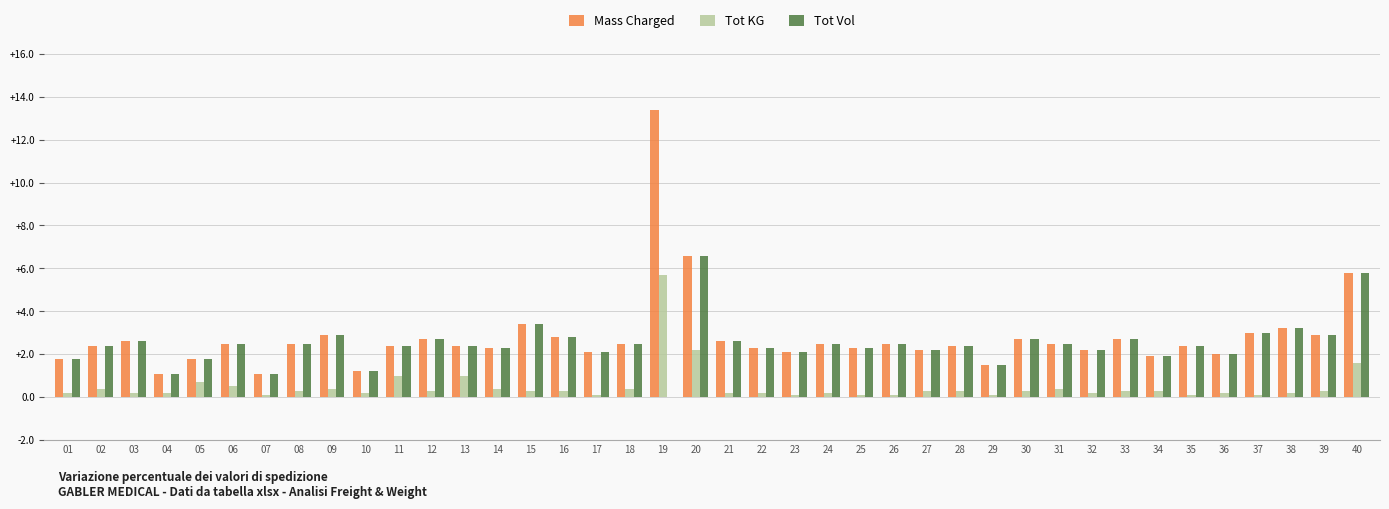

What is the sum of all Tot KG values?

20.5